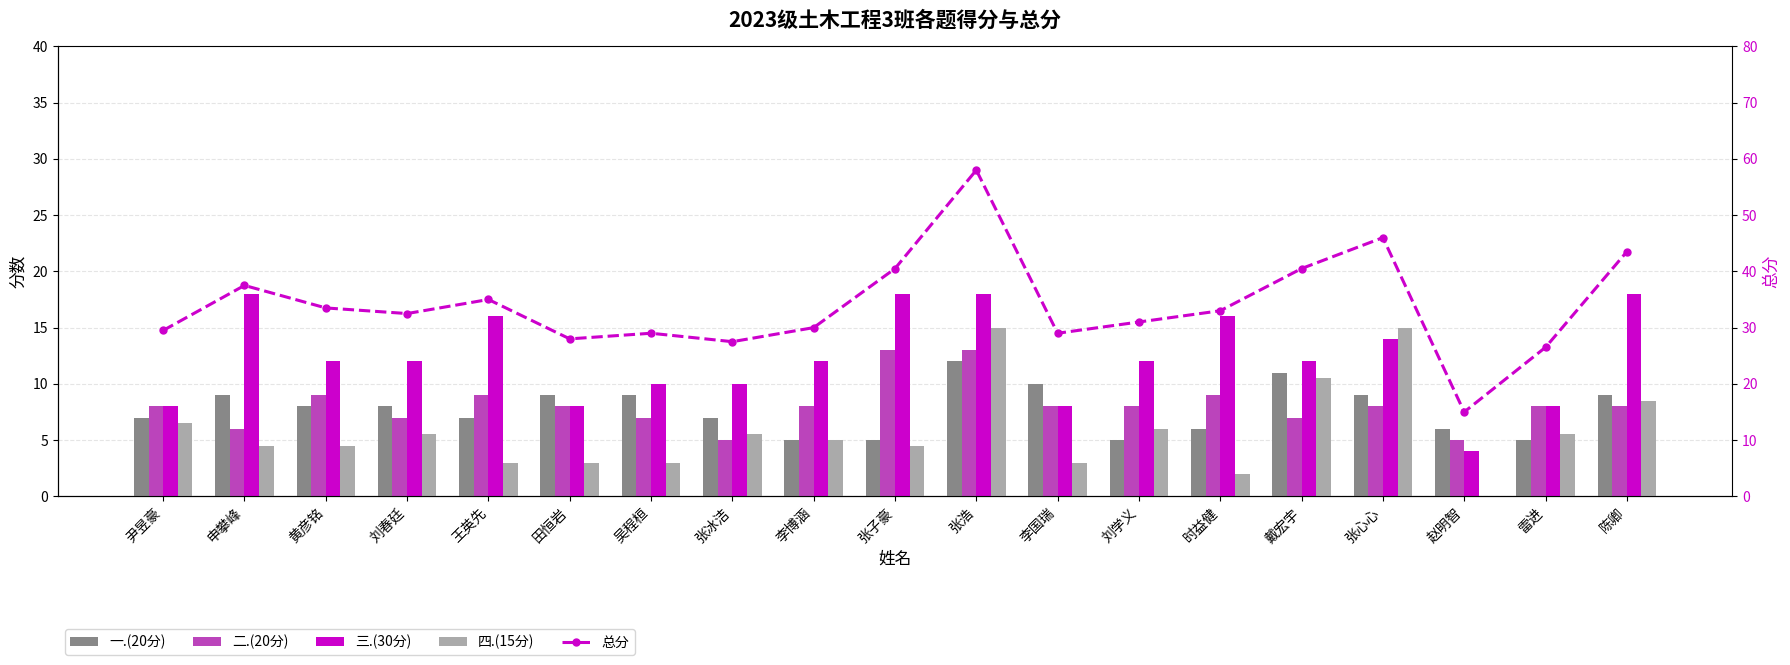

Reading right to left, what are all the values shown in this chart?

一.(20分): 9.0	5.0	6.0	9.0	11.0	6.0	5.0	10.0	12.0	5.0	5.0	7.0	9.0	9.0	7.0	8.0	8.0	9.0	7.0
二.(20分): 8.0	8.0	5.0	8.0	7.0	9.0	8.0	8.0	13.0	13.0	8.0	5.0	7.0	8.0	9.0	7.0	9.0	6.0	8.0
三.(30分): 18.0	8.0	4.0	14.0	12.0	16.0	12.0	8.0	18.0	18.0	12.0	10.0	10.0	8.0	16.0	12.0	12.0	18.0	8.0
四.(15分): 8.5	5.5	0.0	15.0	10.5	2.0	6.0	3.0	15.0	4.5	5.0	5.5	3.0	3.0	3.0	5.5	4.5	4.5	6.5
总分: 43.5	26.5	15.0	46.0	40.5	33.0	31.0	29.0	58.0	40.5	30.0	27.5	29.0	28.0	35.0	32.5	33.5	37.5	29.5